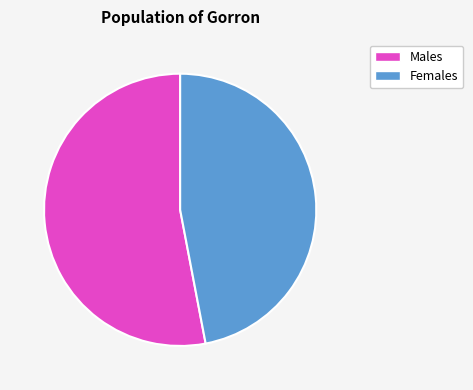

To the nearest percent, what is the average slice percentage?

50%